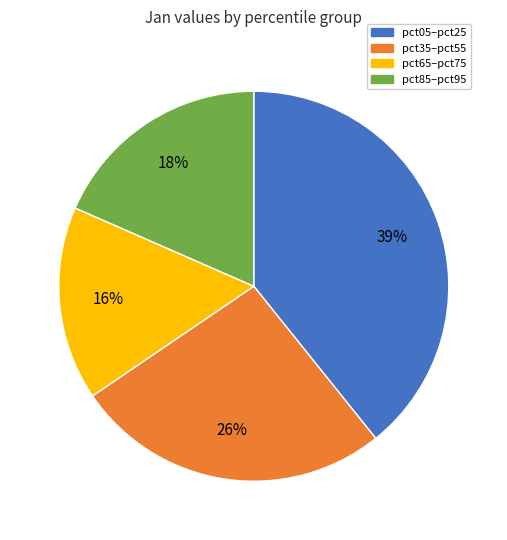

How many slices are in this pie chart?

4